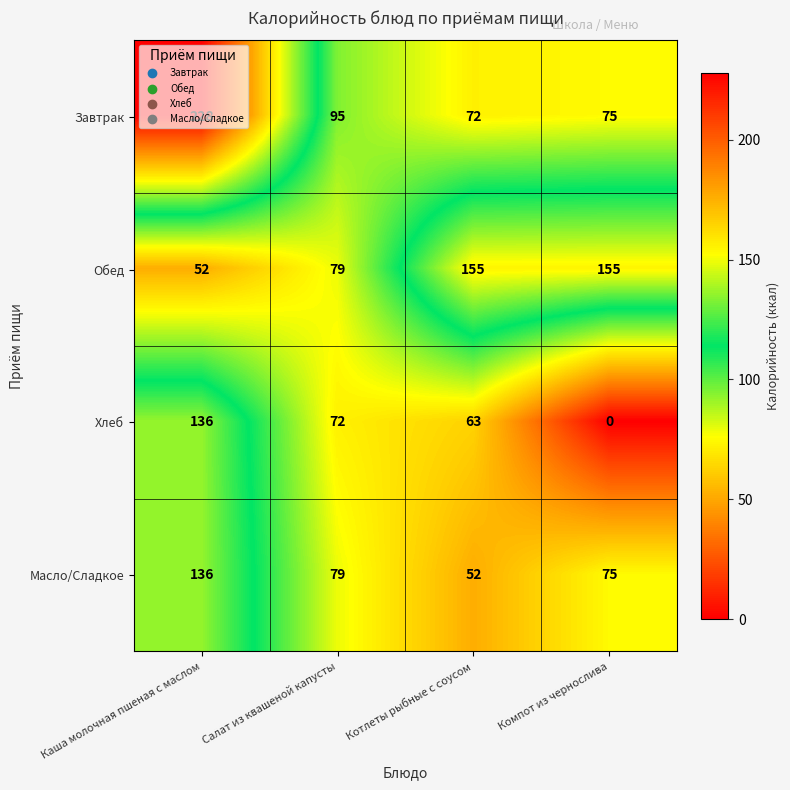

At which category does the chart reach its peak across all series?

Каша молочная пшеная с маслом